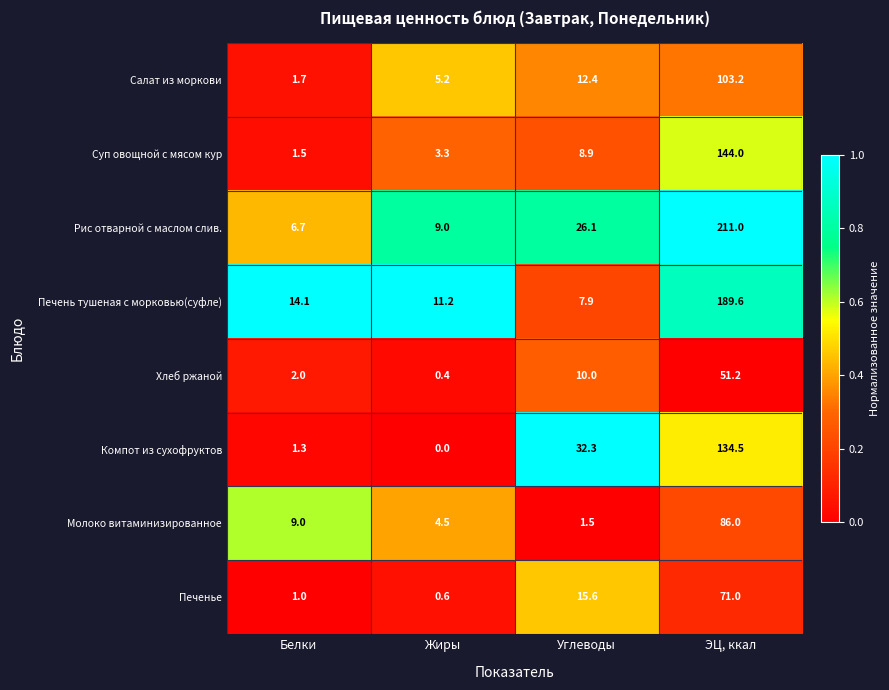

Rank the series by their maximum value, from lowest to highest.

Хлеб ржаной, Печенье, Молоко витаминизированное, Салат из моркови, Компот из сухофруктов, Суп овощной с мясом кур, Печень тушеная с морковью(суфле), Рис отварной с маслом слив.